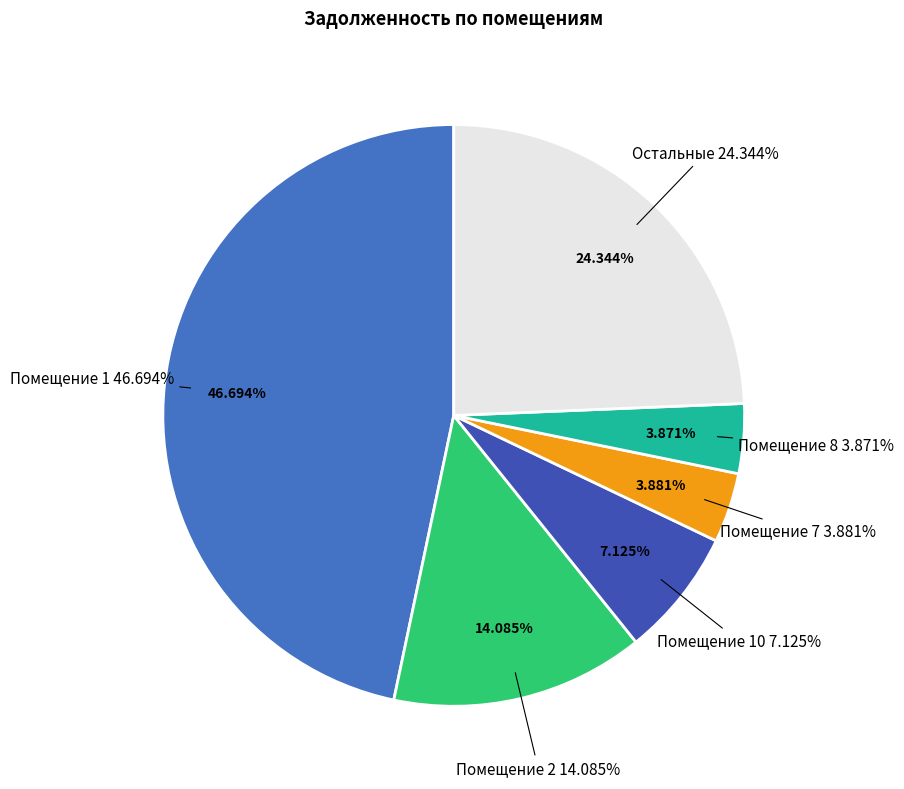

Is there any slice that represents more than half of the pie?

No